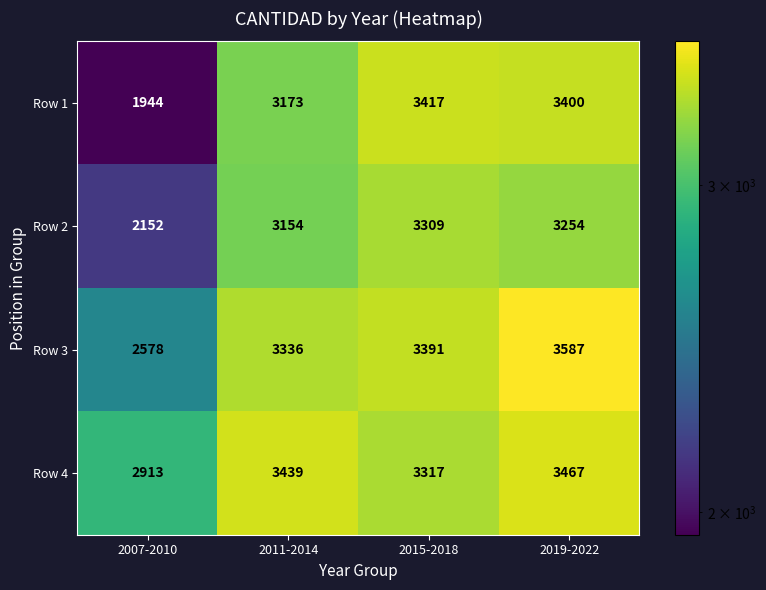

Which series changed the most between 2011-2014 and 2015-2018?

Row 1